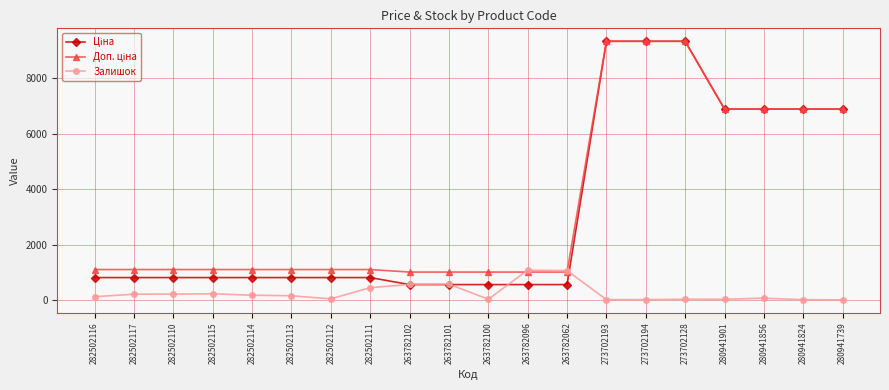

What is the value of the Залишок point at the 2nd from the left?

214.0